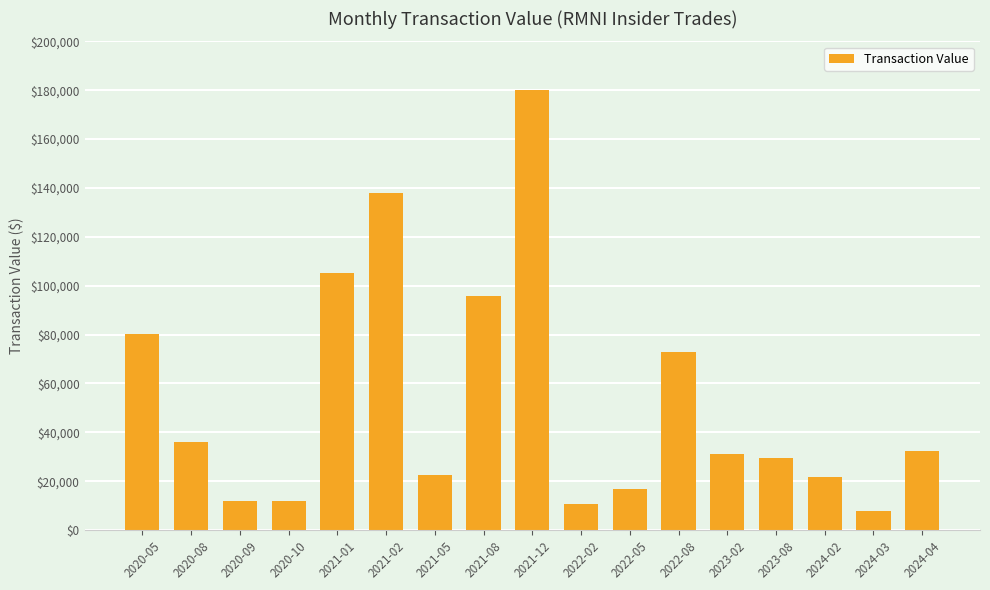

How many bars are there in total?

17